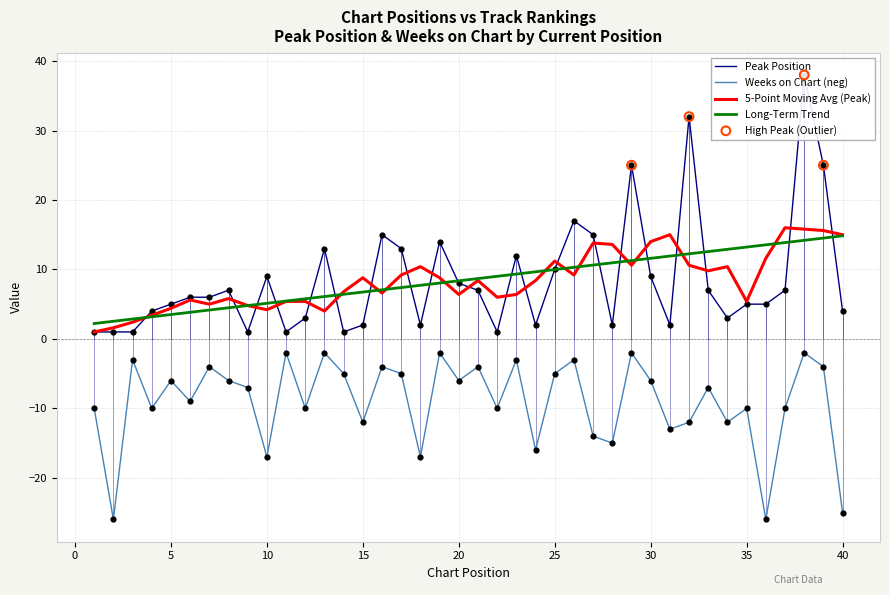

Which series contains the lowest Y value?

Weeks on Chart